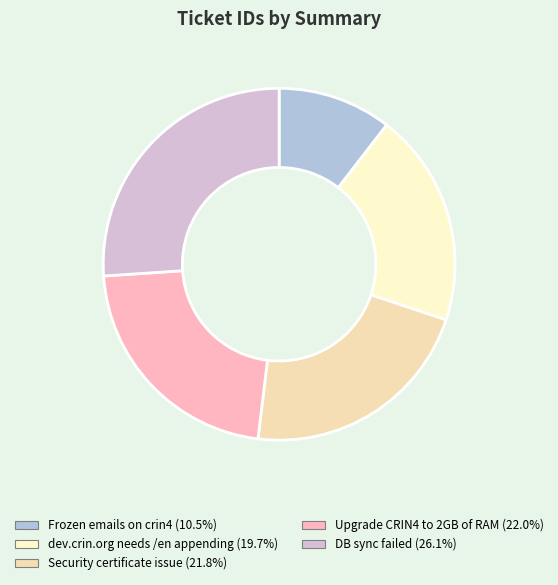

Count the number of slices in the pie.

5